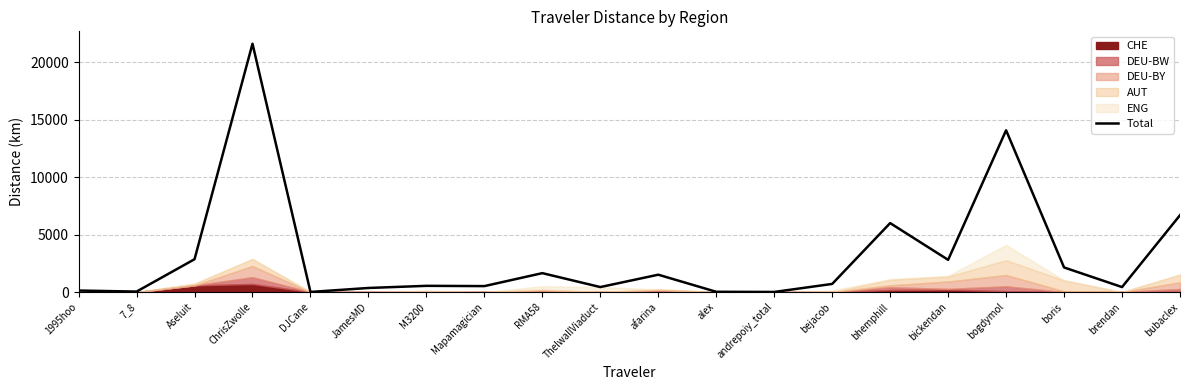

True or false: the data shows 432.9 at ThelwallViaduct.

True